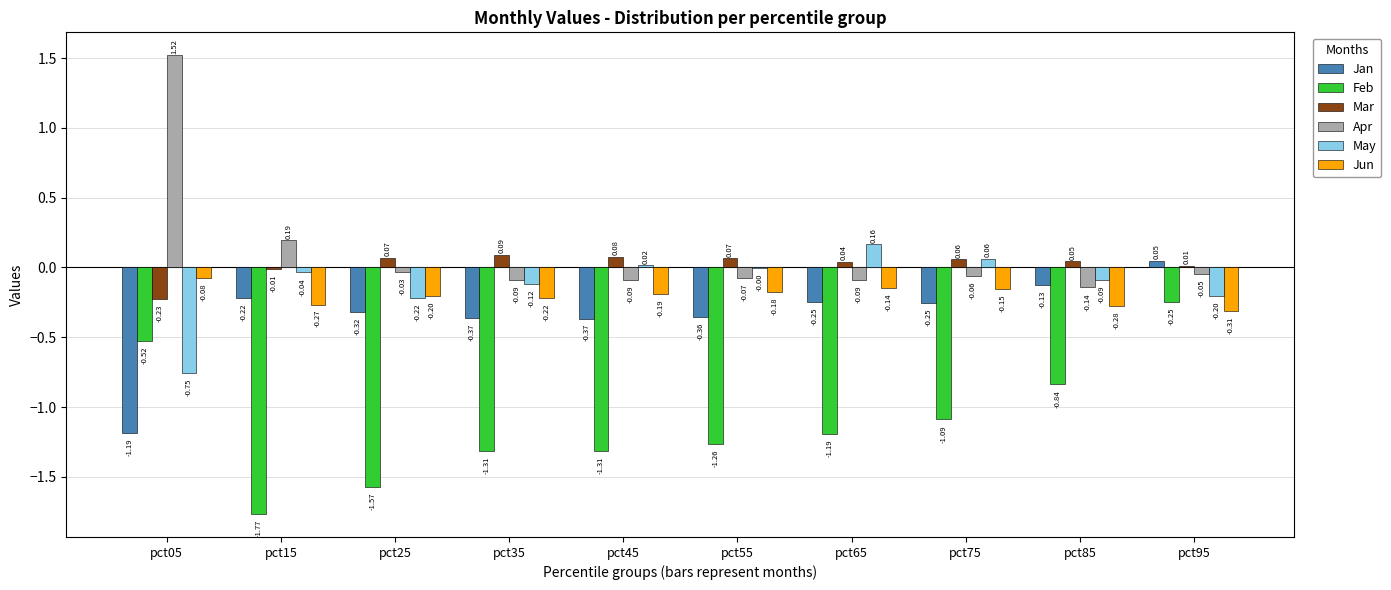

At which category is the sum across all series the highest?

pct95